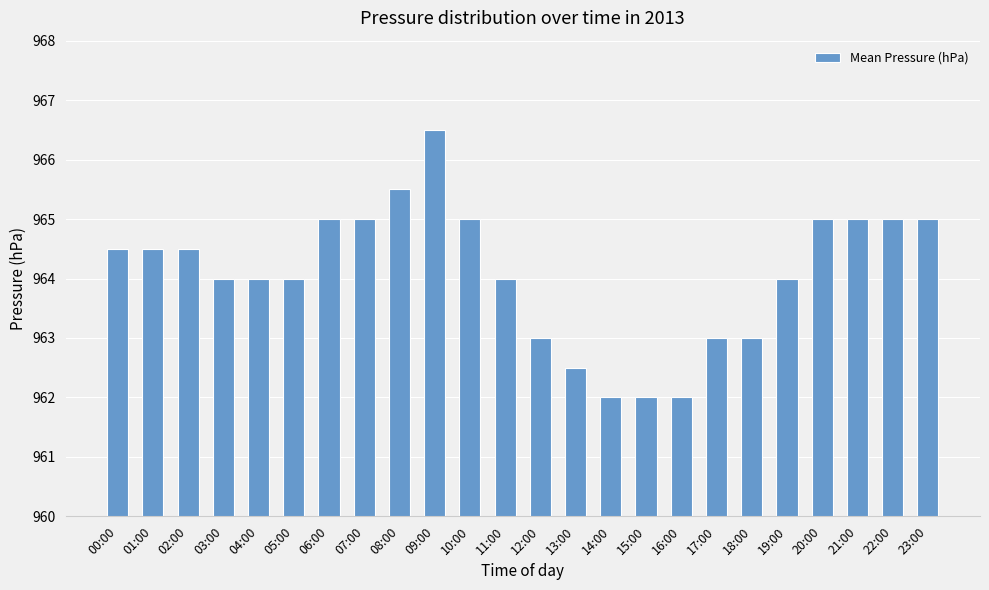

Read the value at 15:00.

962.0